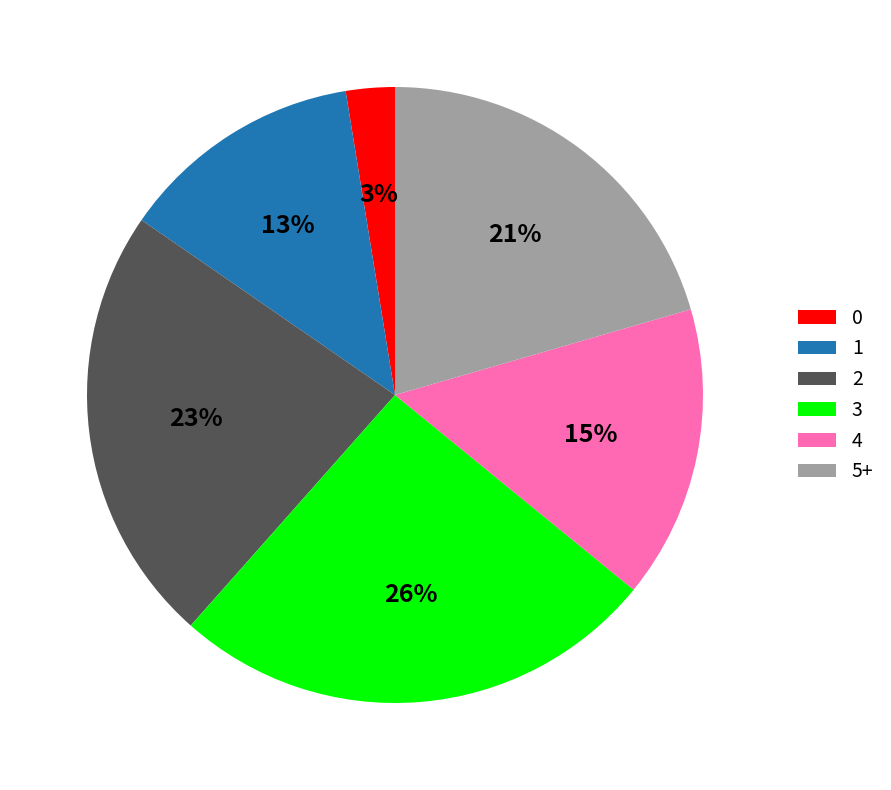

Rank the categories by value from lowest to highest.

0, 1, 4, 5+, 2, 3